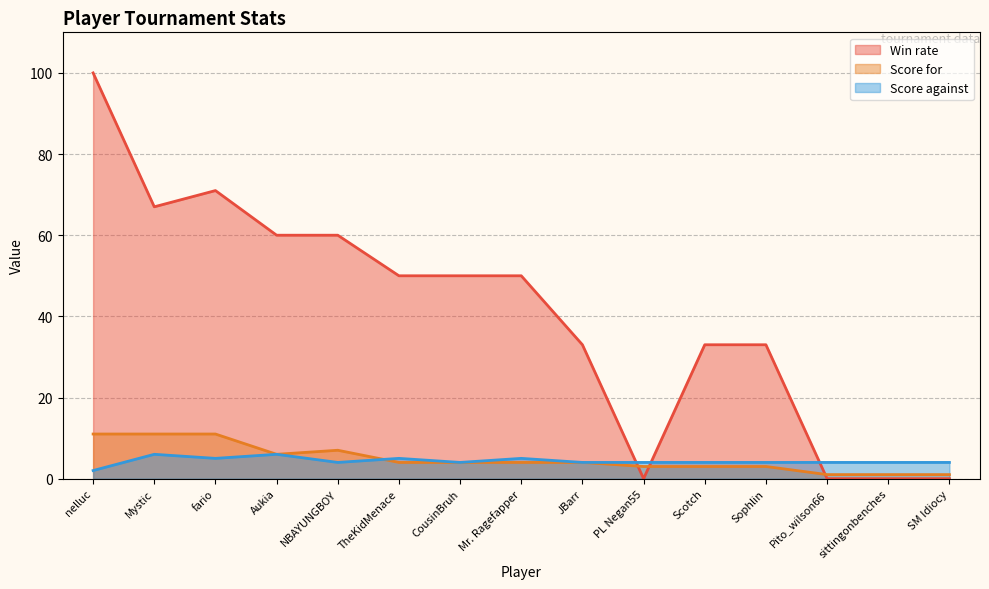

Reading left to right, what are all the values shown in this chart?

Win rate: nelluc=100	Mystic=67	fario=71	Aukia=60	NBAYUNGBOY=60	TheKidMenace=50	CousinBruh=50	Mr. Ragefapper=50	JBarr=33	PL Negan55=0	Scotch=33	Sophlin=33	Pito_wilson66=0	sittingonbenches=0	SM Idiocy=0
Score for: nelluc=11	Mystic=11	fario=11	Aukia=6	NBAYUNGBOY=7	TheKidMenace=4	CousinBruh=4	Mr. Ragefapper=4	JBarr=4	PL Negan55=3	Scotch=3	Sophlin=3	Pito_wilson66=1	sittingonbenches=1	SM Idiocy=1
Score against: nelluc=2	Mystic=6	fario=5	Aukia=6	NBAYUNGBOY=4	TheKidMenace=5	CousinBruh=4	Mr. Ragefapper=5	JBarr=4	PL Negan55=4	Scotch=4	Sophlin=4	Pito_wilson66=4	sittingonbenches=4	SM Idiocy=4